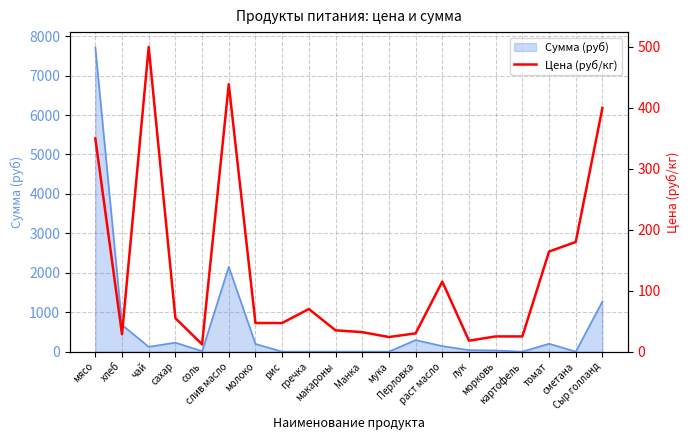

At which label is the value closest to 256?

сметана